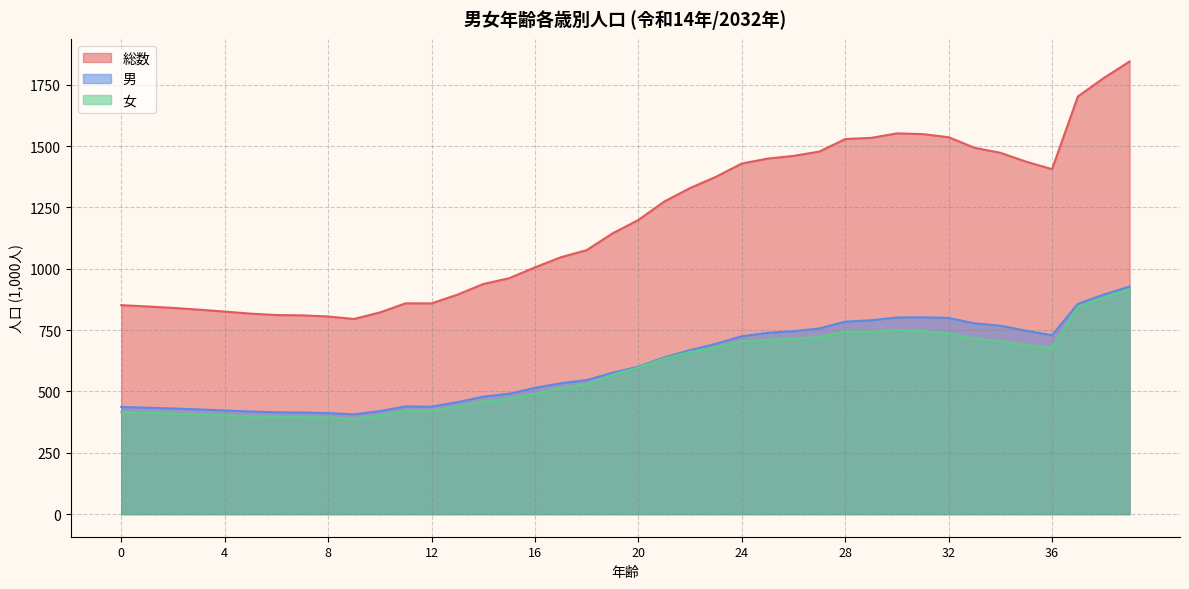

What is the value of the 女 point at the 30th from the left?

743.8